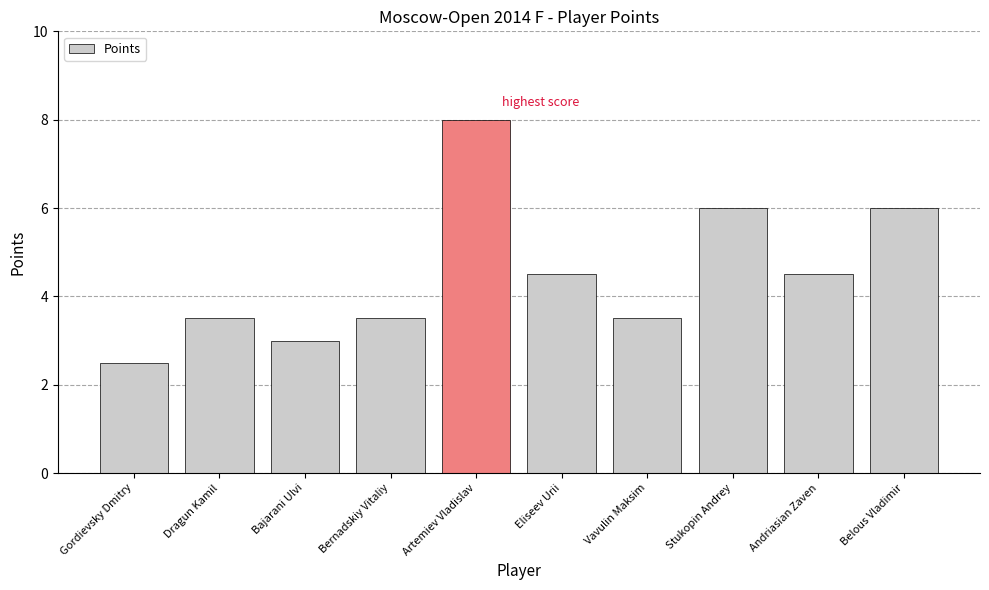

What is the label of the 1st bar from the left?

Gordievsky Dmitry